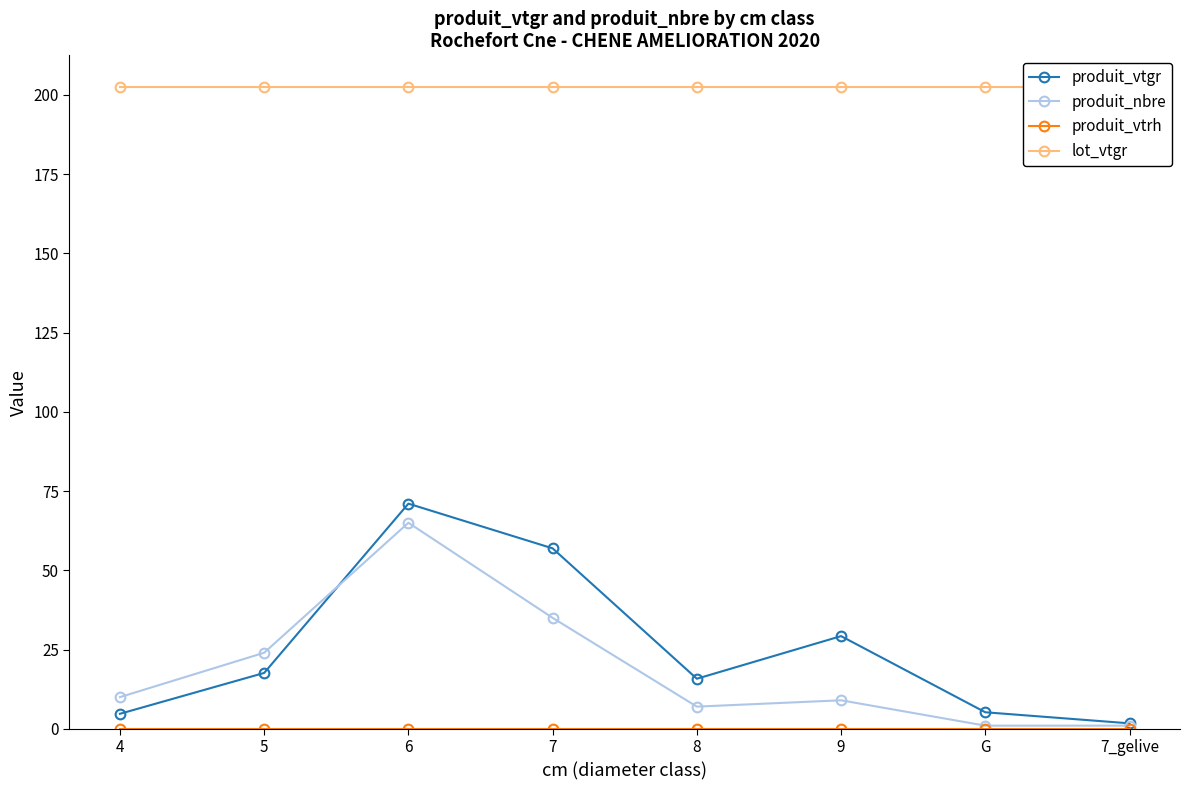

What is the label of the 2nd point from the right?

G